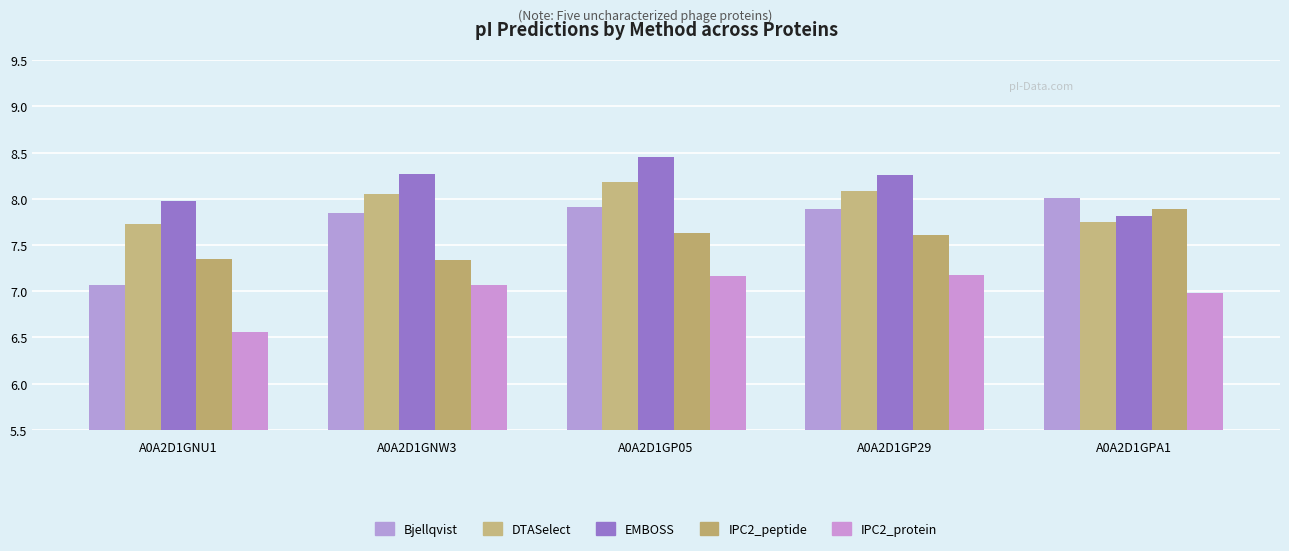

What are all the series names shown in the legend?

Bjellqvist, DTASelect, EMBOSS, IPC2_peptide, IPC2_protein